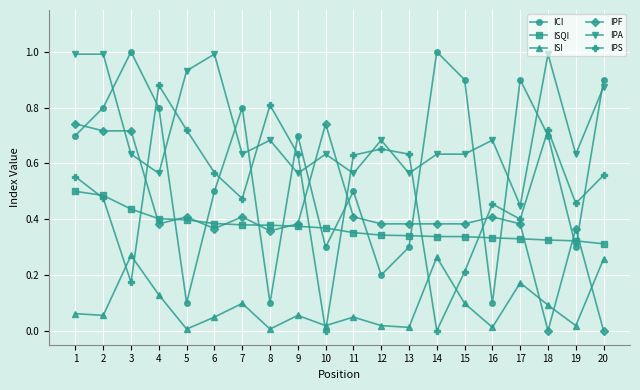

Which series has the widest spread of values?

ICI